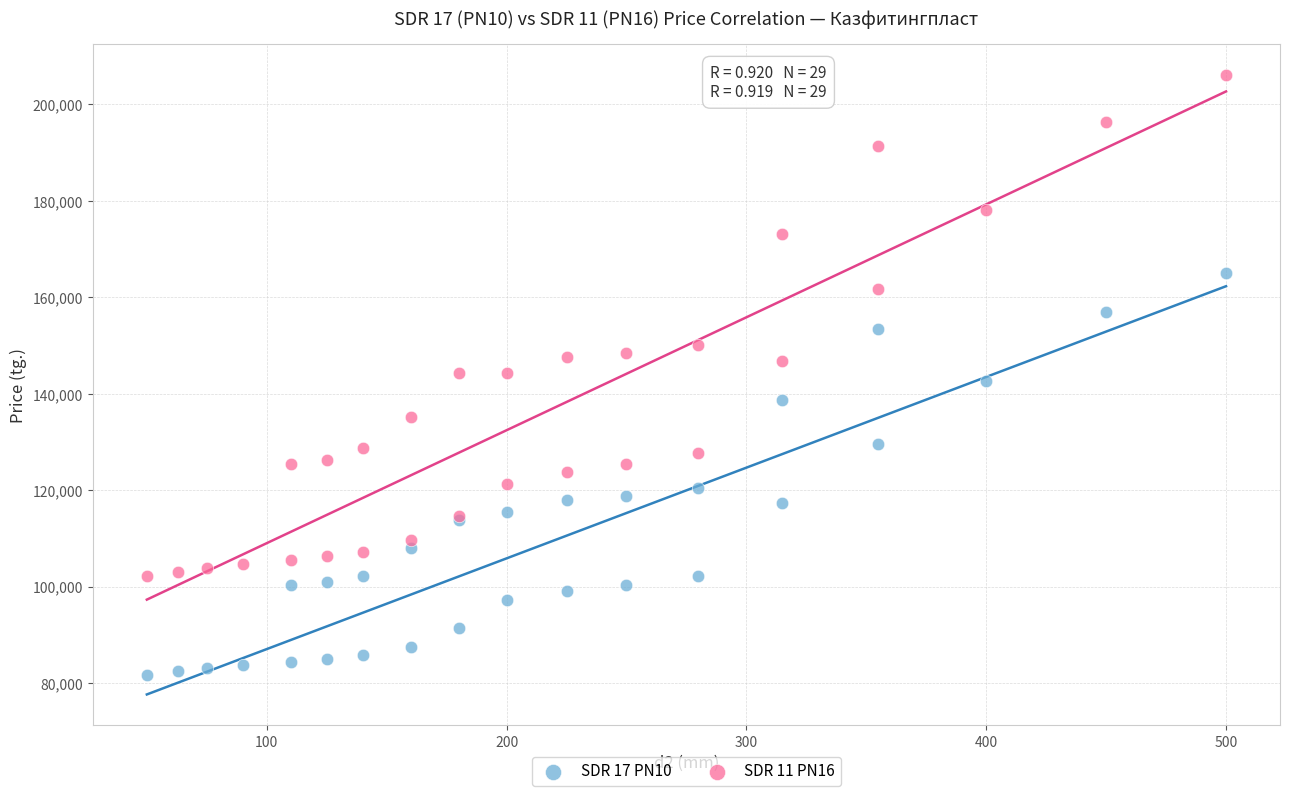

Which series has the widest spread of Y values?

SDR 11 PN16